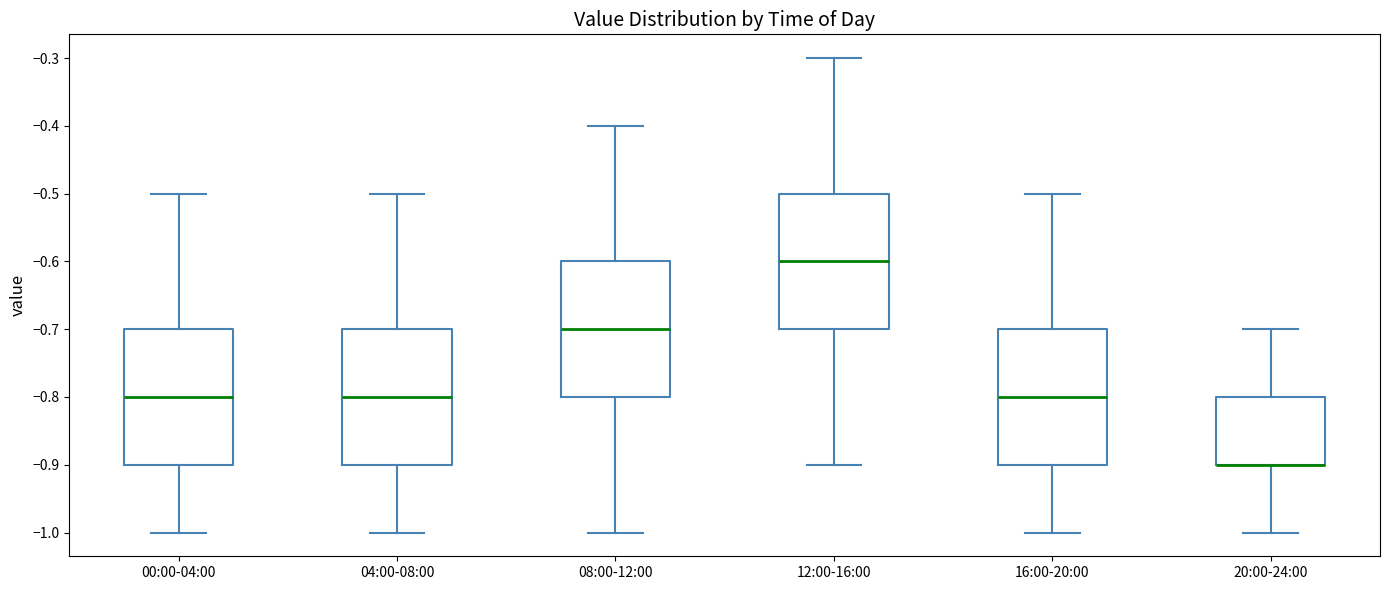

Where does the lower whisker of the box for 04:00-08:00 end on the y-axis? The values are not printed on the chart, so give them approximately, as read against the axis.

-1.0